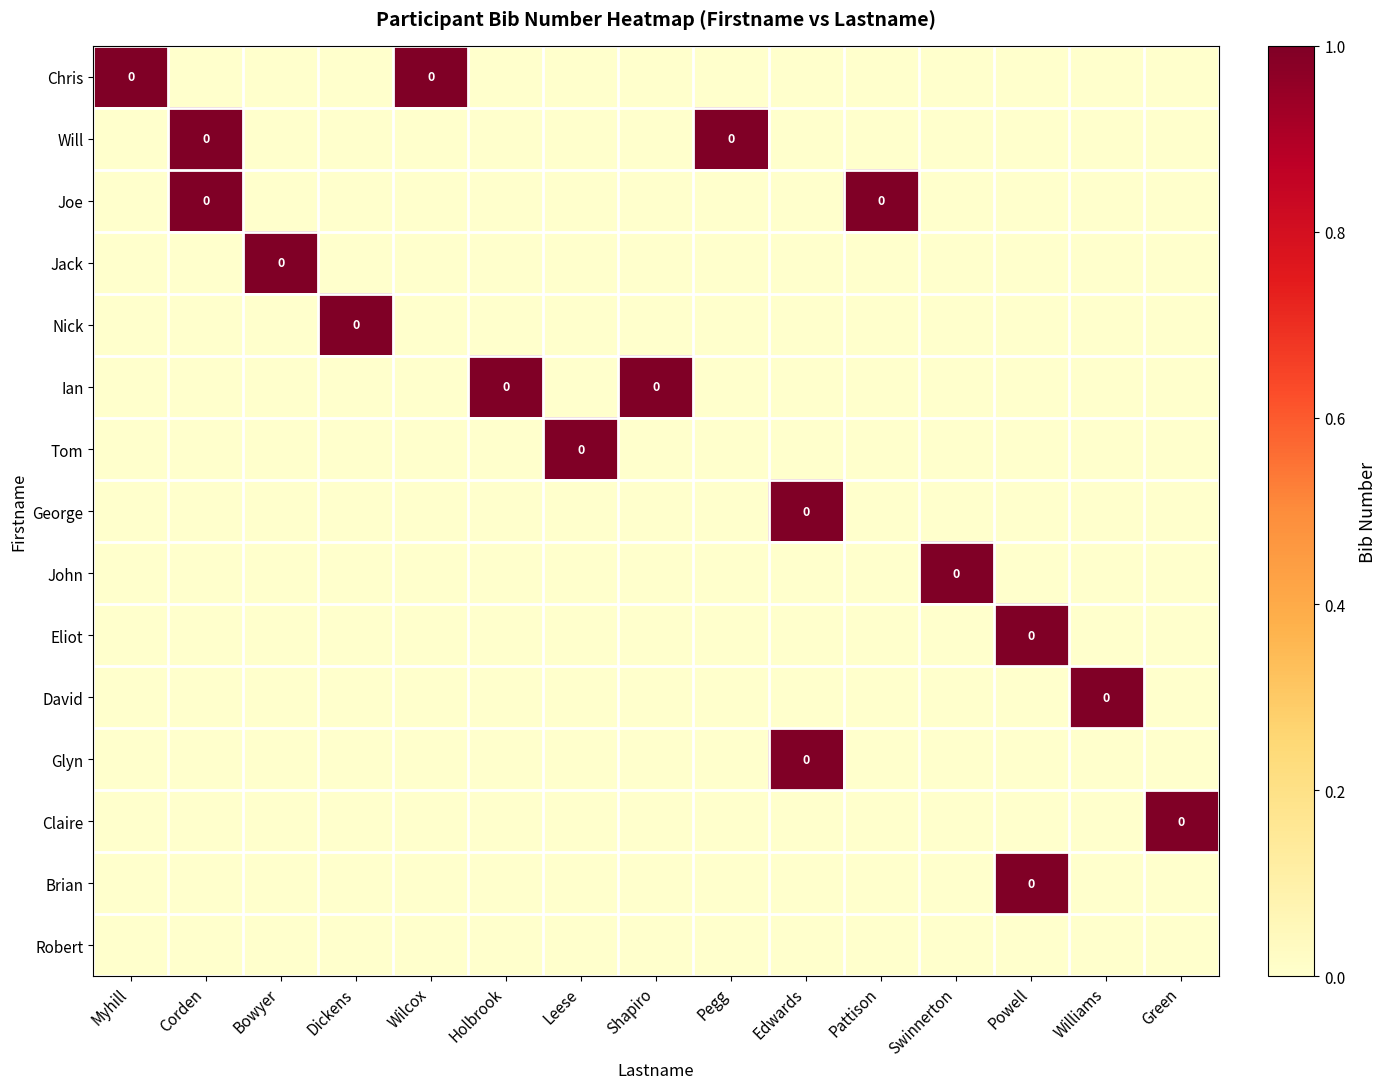

The Eliot series shows 1 at Wilcox. True or false?

False